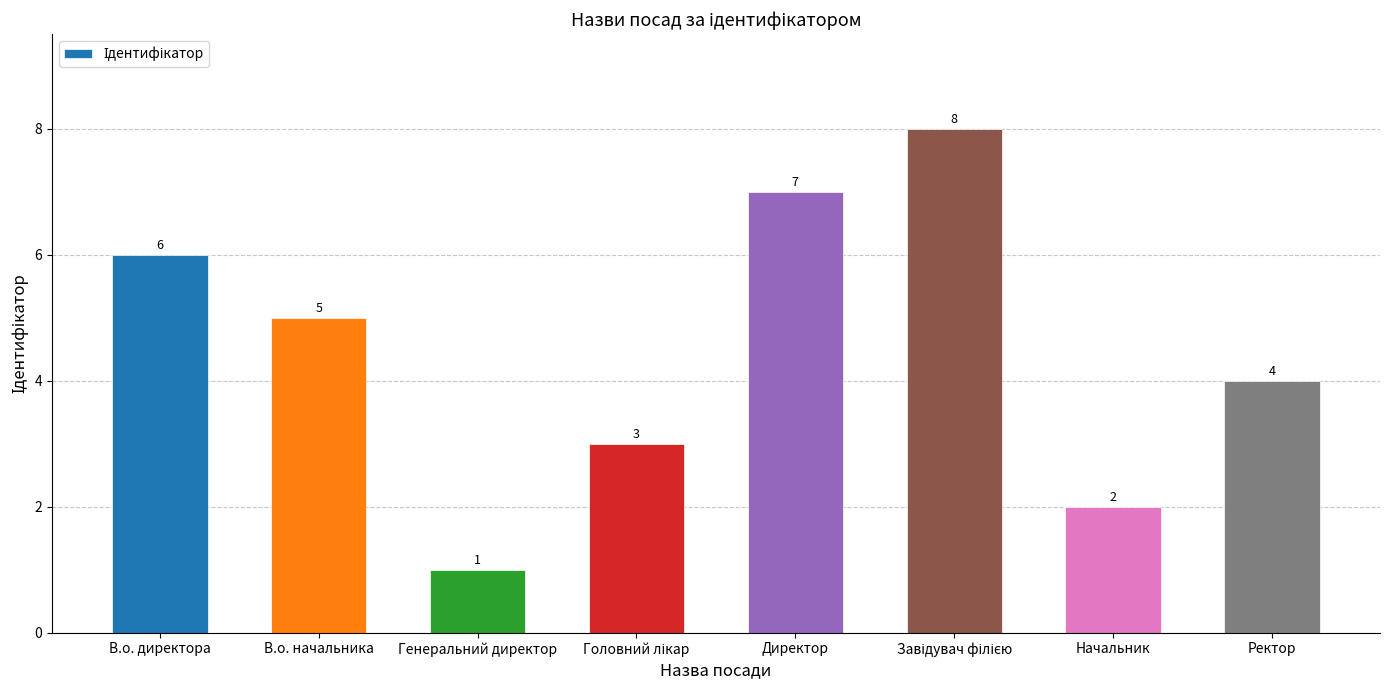

True or false: the data shows 0 at Генеральний директор.

False